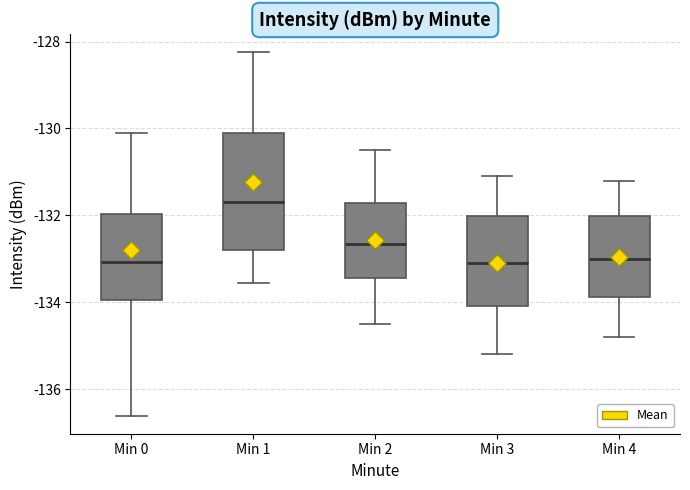

Reading left to right, read every box against the y-axis: the position of its median line, the range the box covers, and the ends of its whiskers. The values are not printed on the chart, so give them approximately, as read against the axis.

Min 0: median -133.0, box -134.0 to -132.0, whiskers -136.6 to -130.2
Min 1: median -131.6, box -132.8 to -130.0, whiskers -133.6 to -128.2
Min 2: median -132.6, box -133.4 to -131.8, whiskers -134.4 to -130.4
Min 3: median -133.0, box -134.0 to -132.0, whiskers -135.2 to -131.0
Min 4: median -133.0, box -133.8 to -132.0, whiskers -134.8 to -131.2